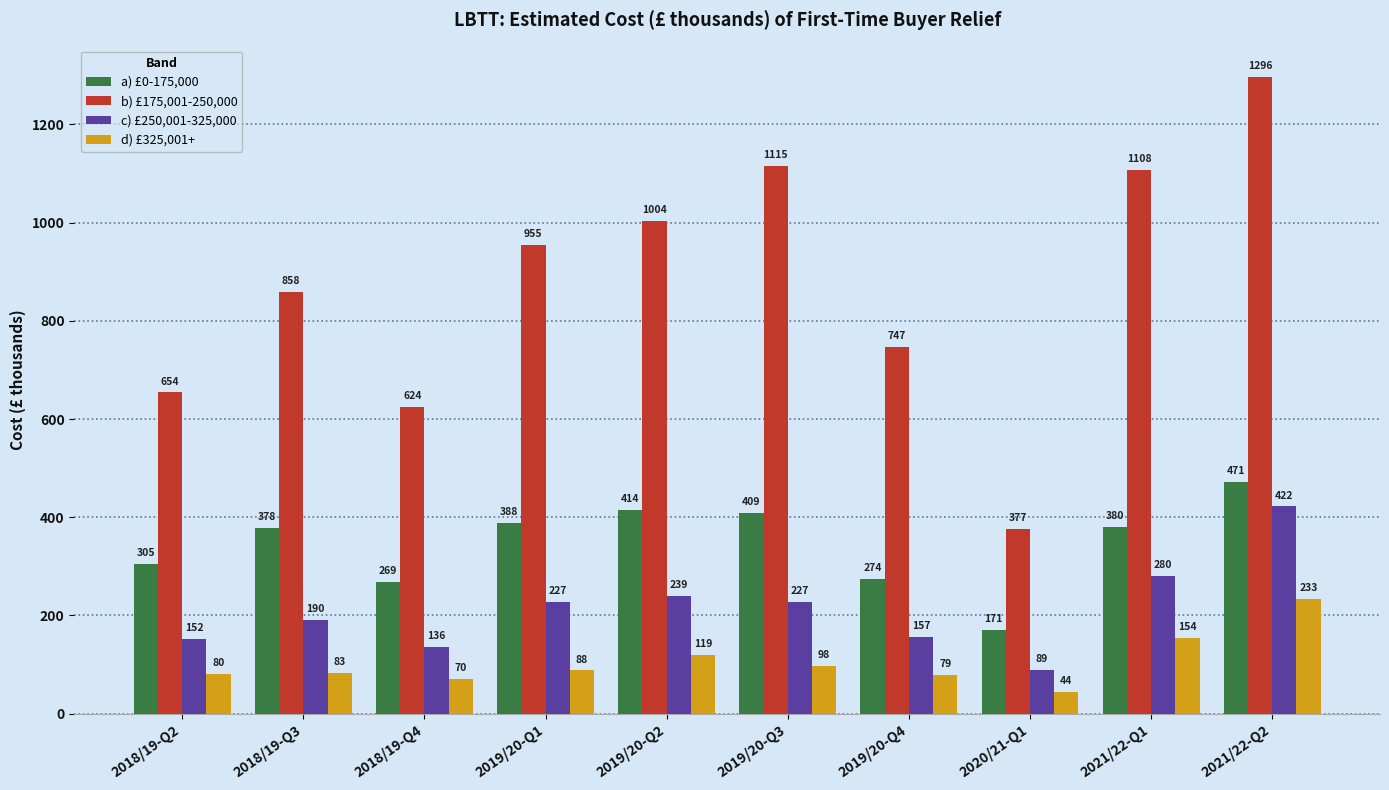

How many bars are there in total?

40